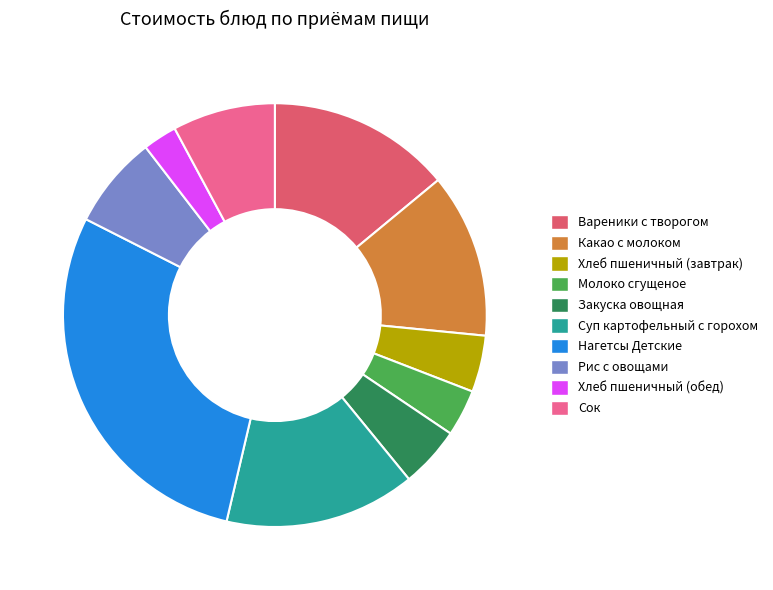

Is there any slice that represents more than half of the pie?

No